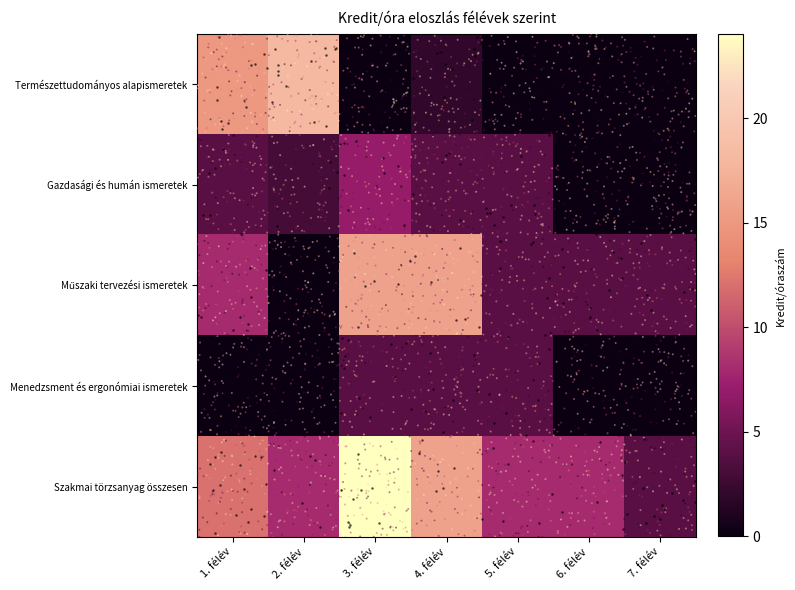

What is the sum of the Gazdasági és humán ismeretek values at 5. félév and 2. félév?

7